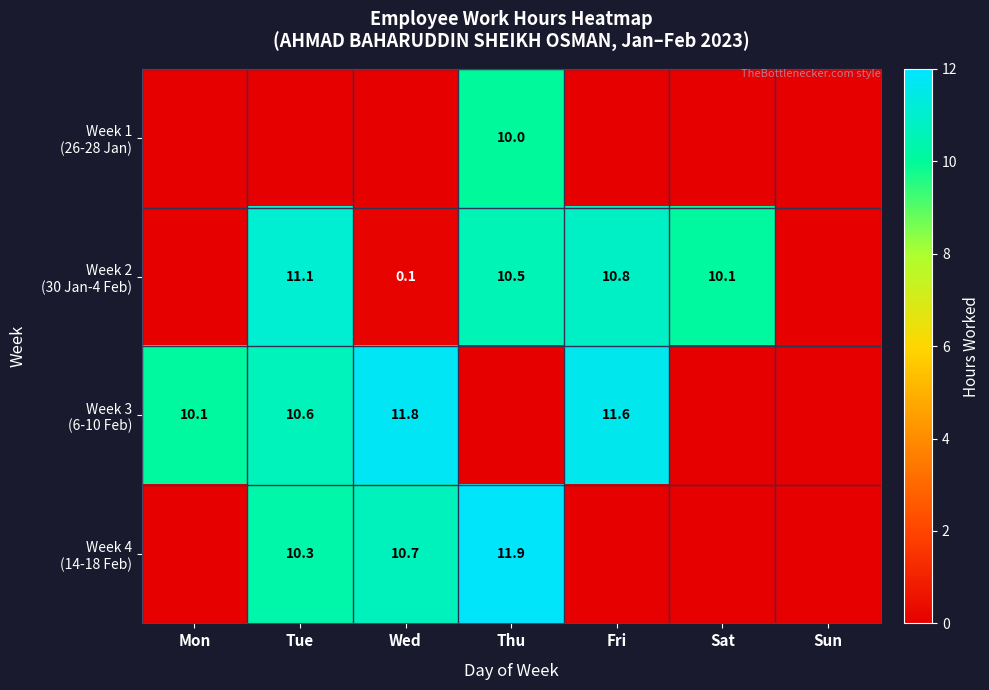

What is the difference between the highest and lowest values at Wed?

11.8